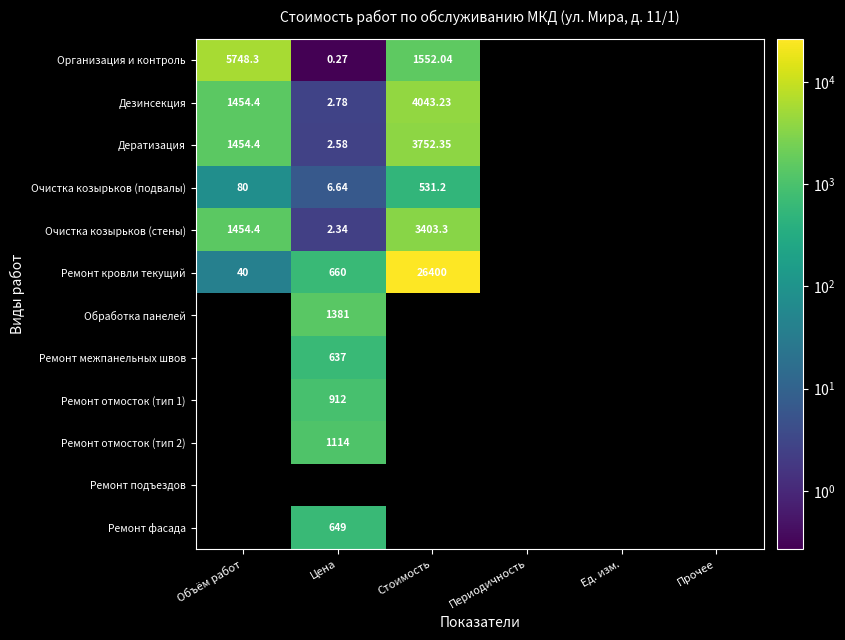

True or false: Обработка панелей has a value of 1381.0 at Цена.

True